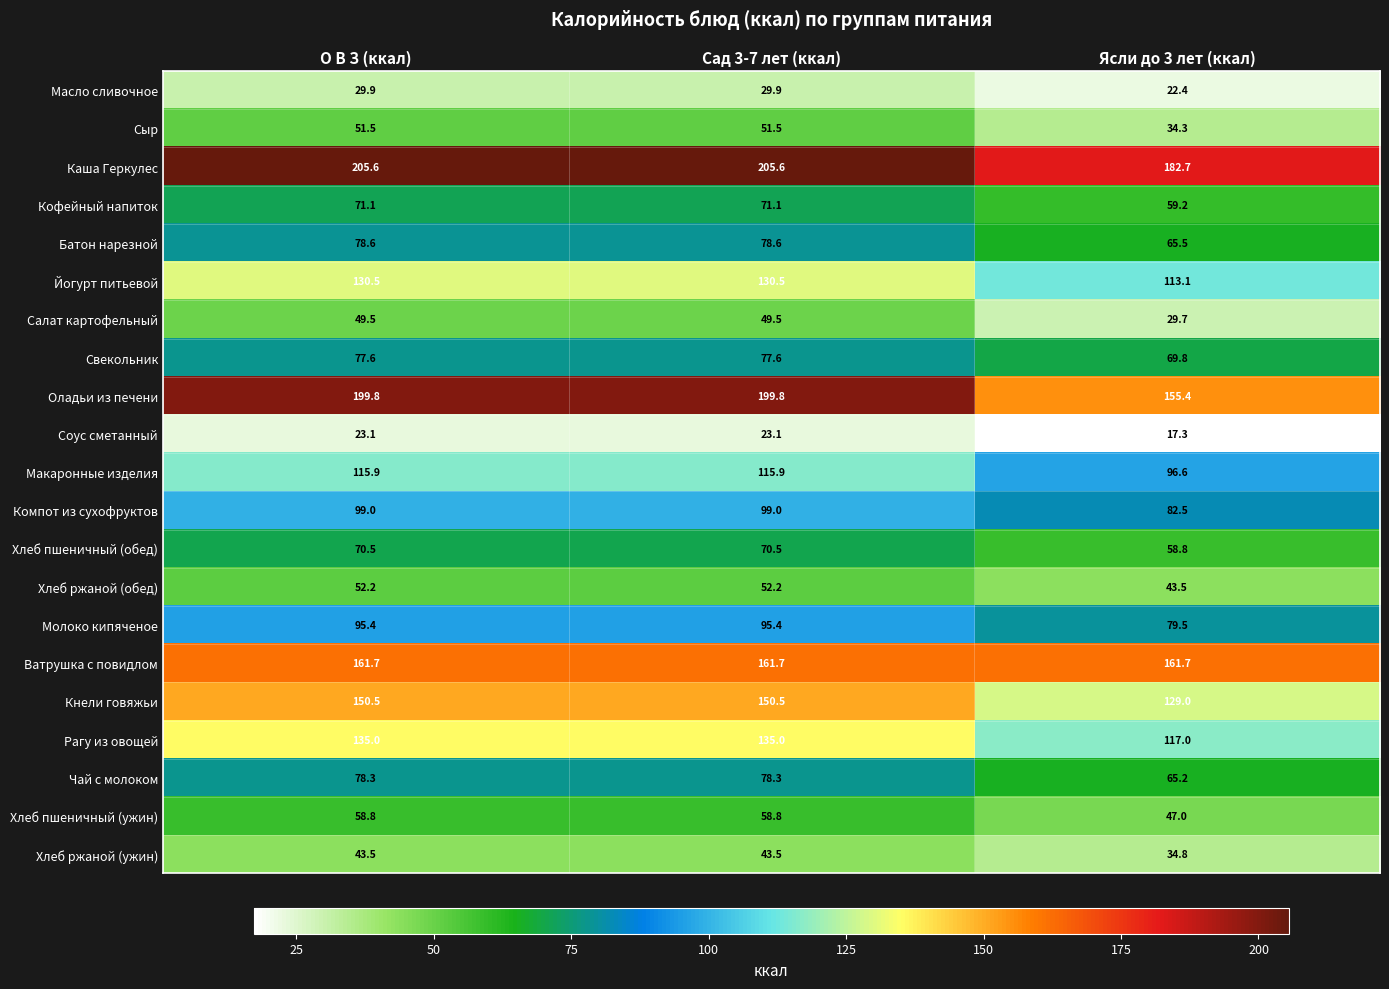

What is the total value across all series at Сад 3-7 лет (ккал)?

1978.0